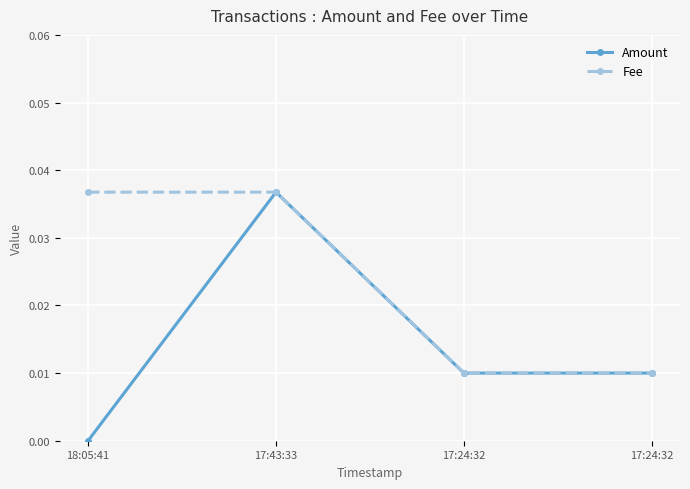

List the labels in order of Fee value, smallest first.

17:24:32, 17:24:32, 18:05:41, 17:43:33